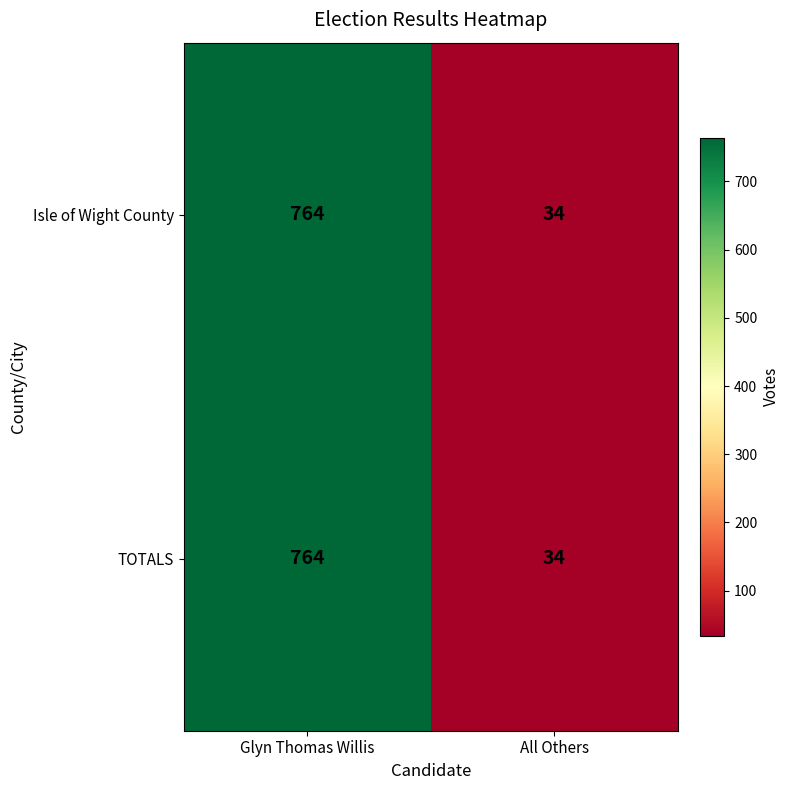

Reading right to left, what are all the values shown in this chart?

Isle of Wight County: 34	764
TOTALS: 34	764